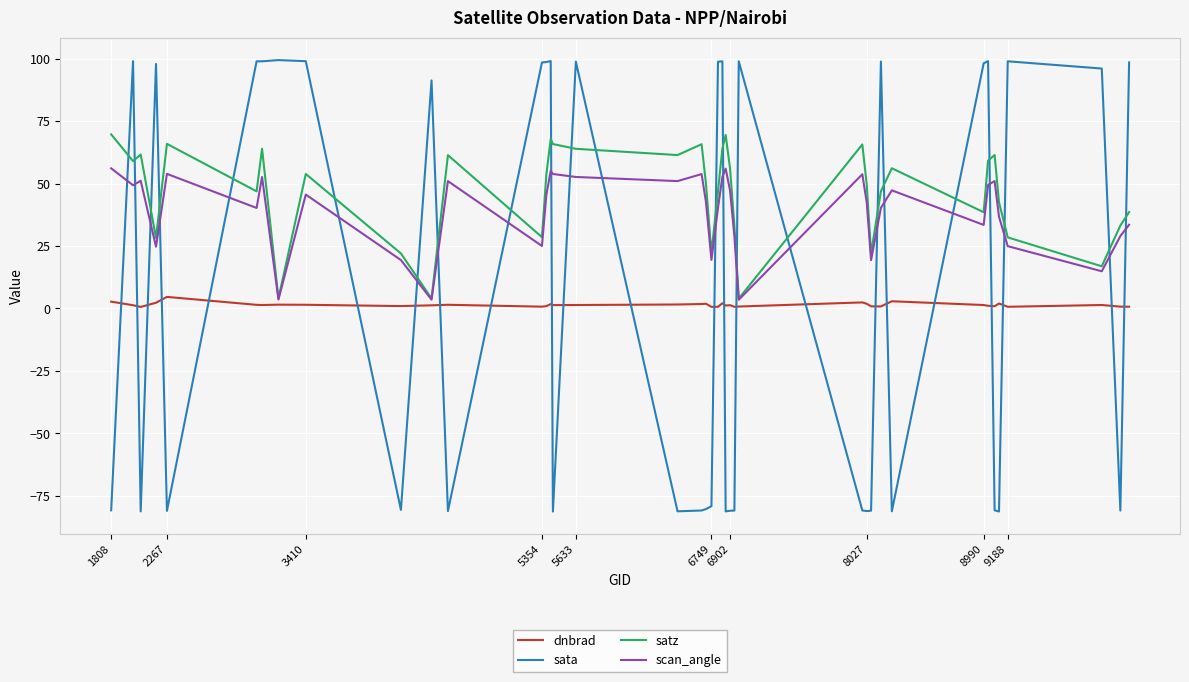

Which series has the largest range (max minus min)?

sata